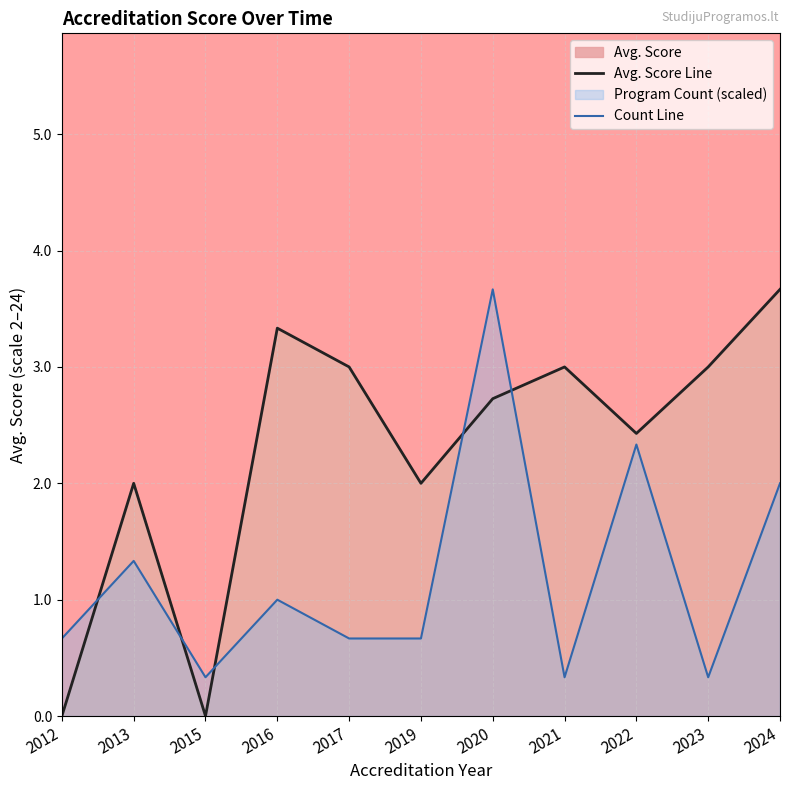

What is the total value across all series at 2016?

4.3